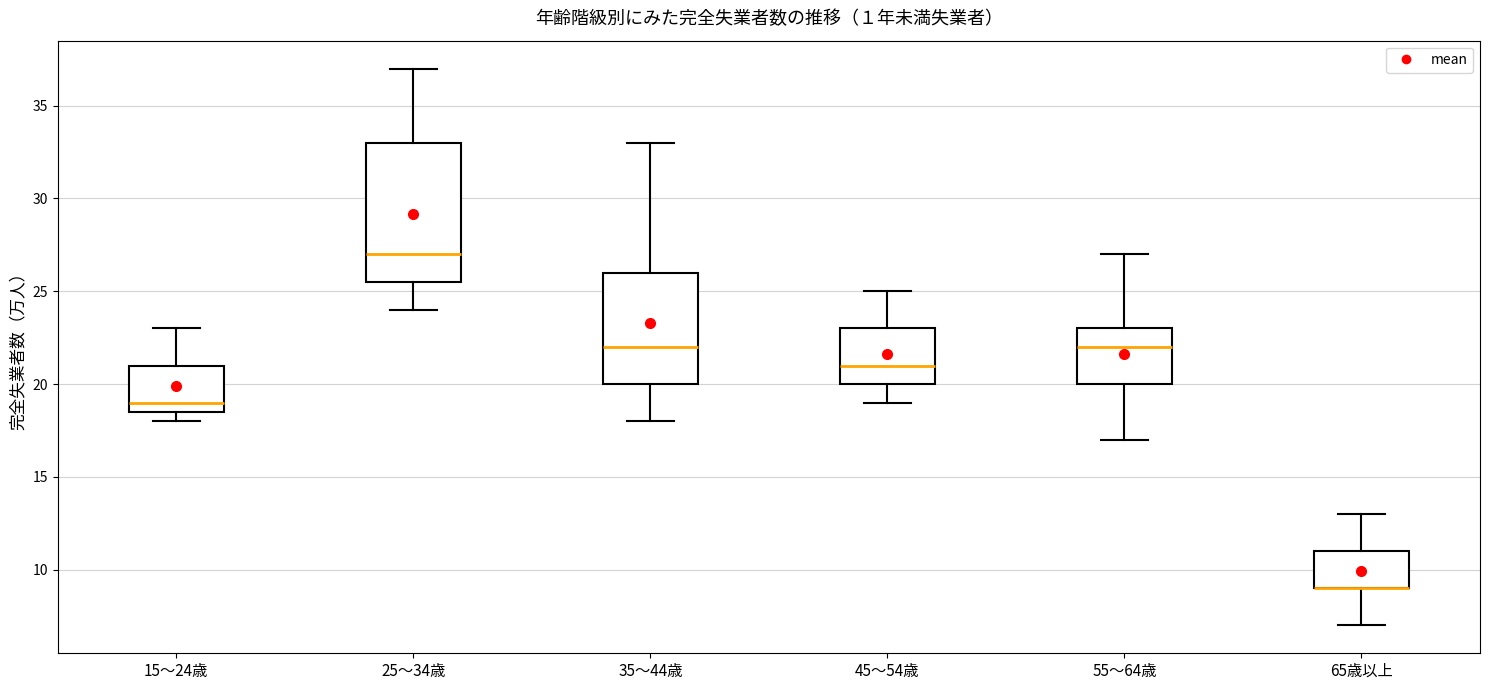

Which box is the tallest, from its lower edge to its upper edge?

25～34歳